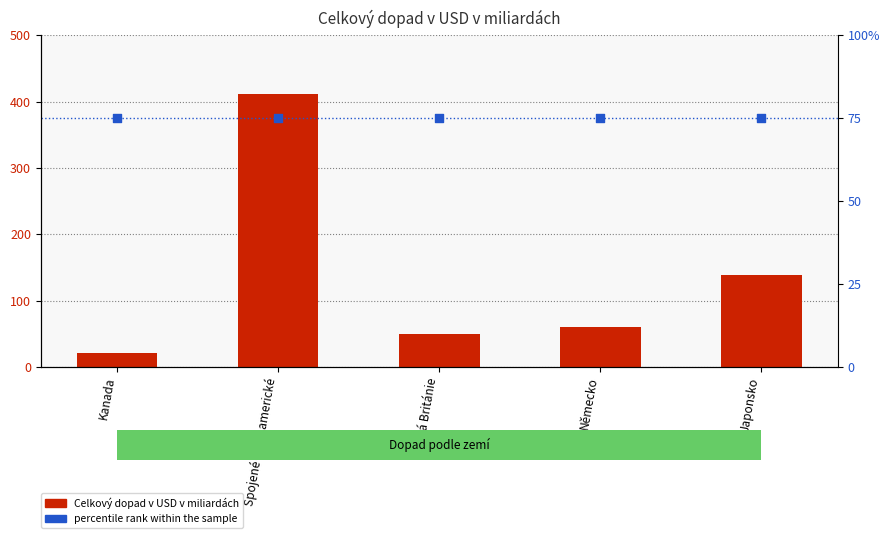

Which series contains the highest Y value?

Celkový dopad v USD v miliardách